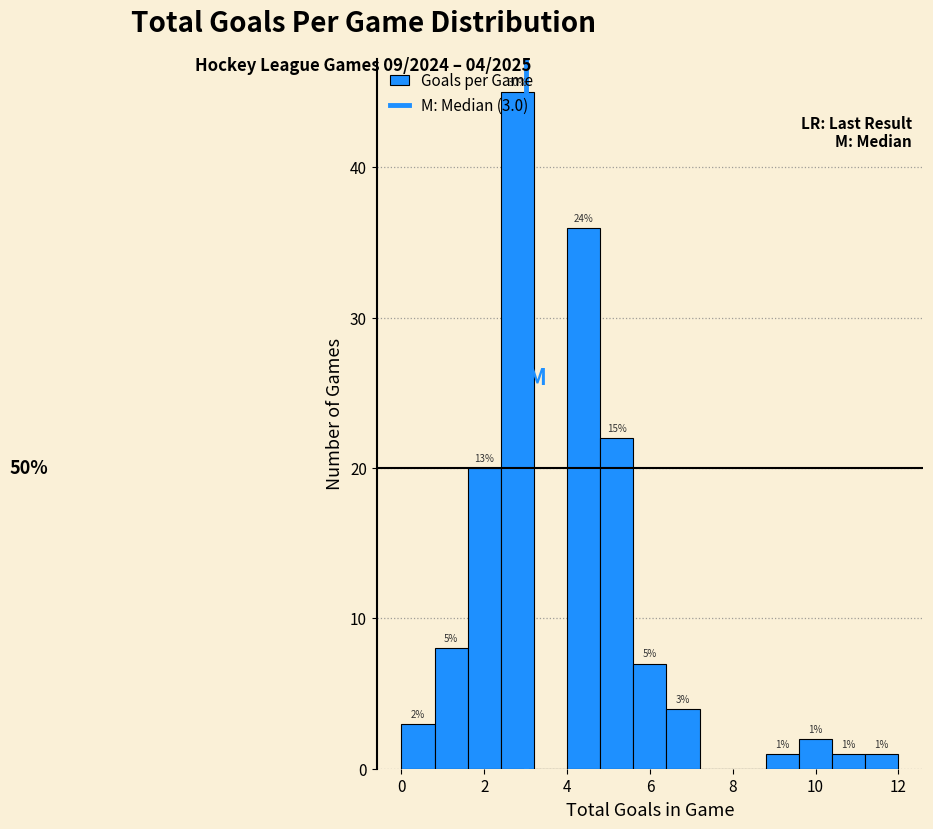

Over which range of the x-axis is the bar tallest?

2.4 to 3.2